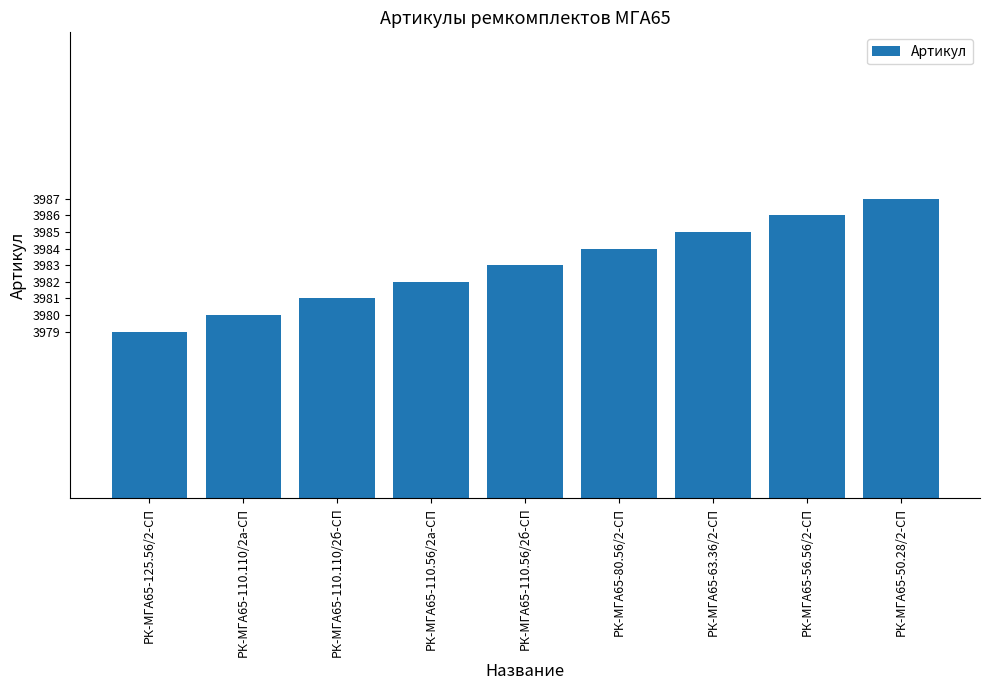

What is the average value?

3983